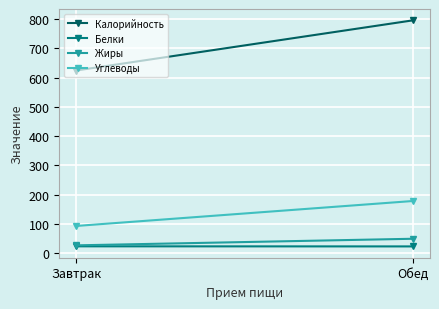

At how many categories does at least one series exceed 463?

2